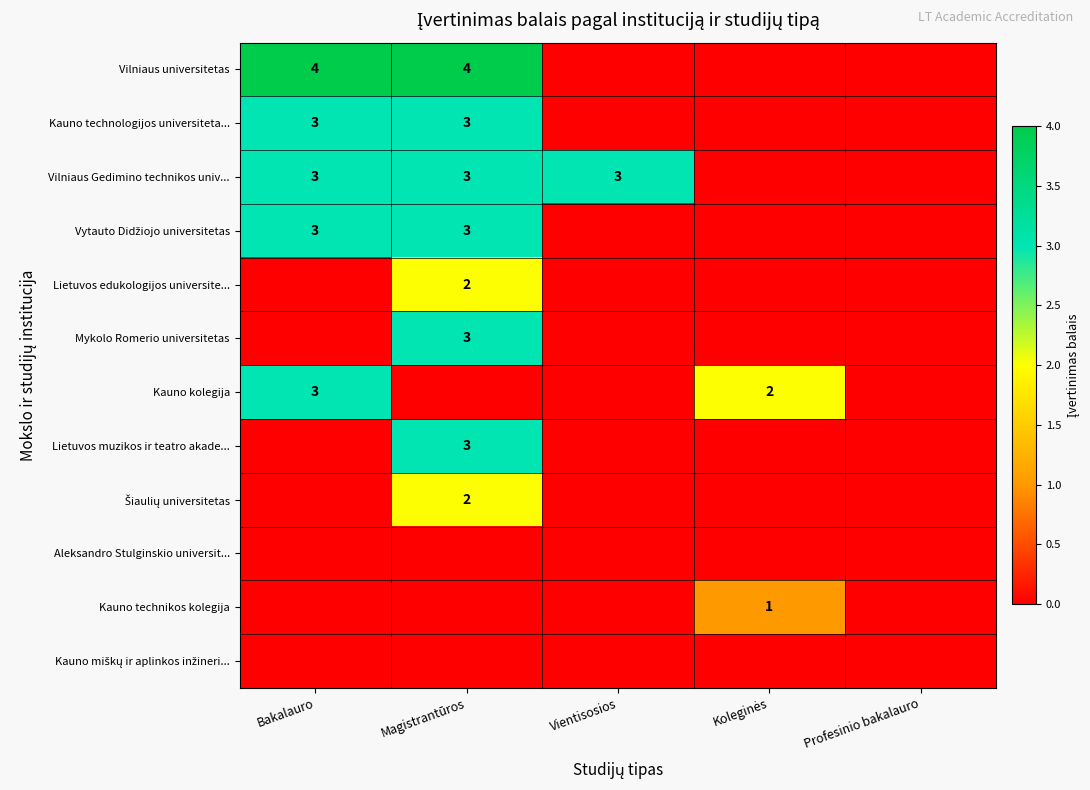

Count the number of categories in the chart.

5